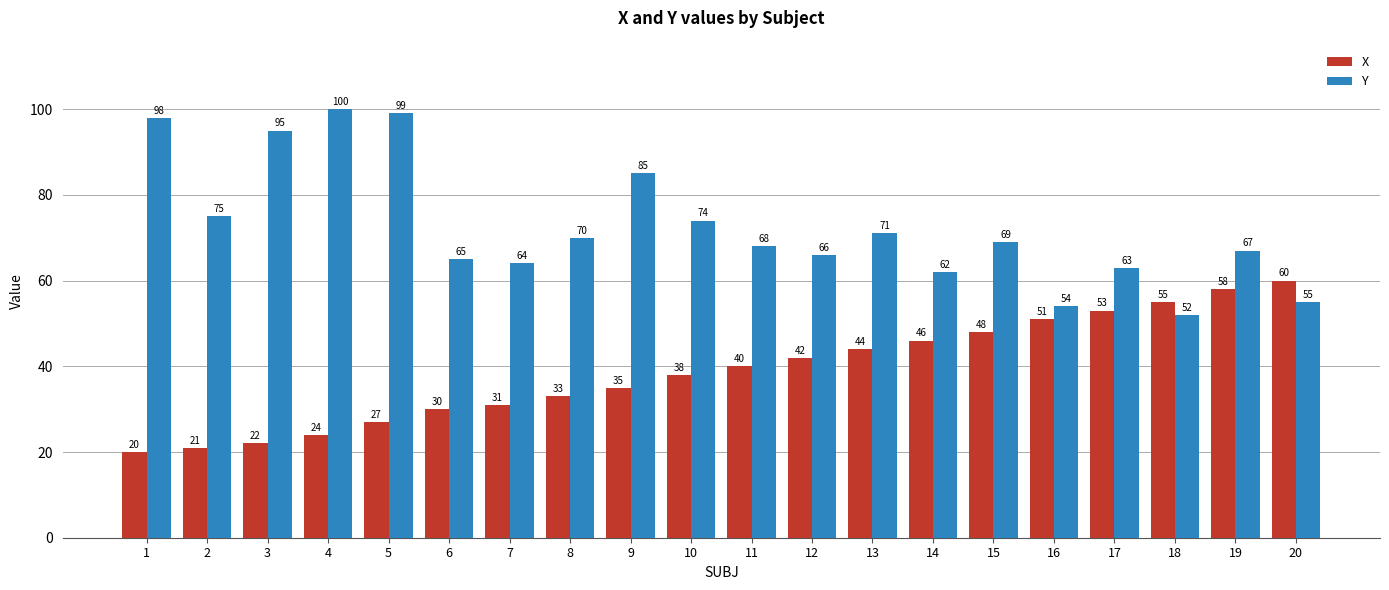

Which series has the widest spread of values?

Y